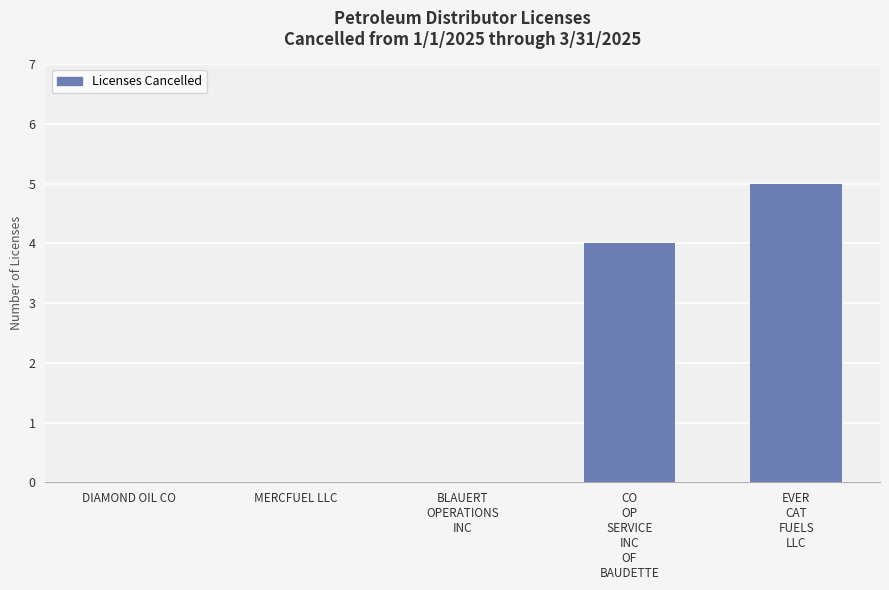

What is the maximum value shown in the chart?

5